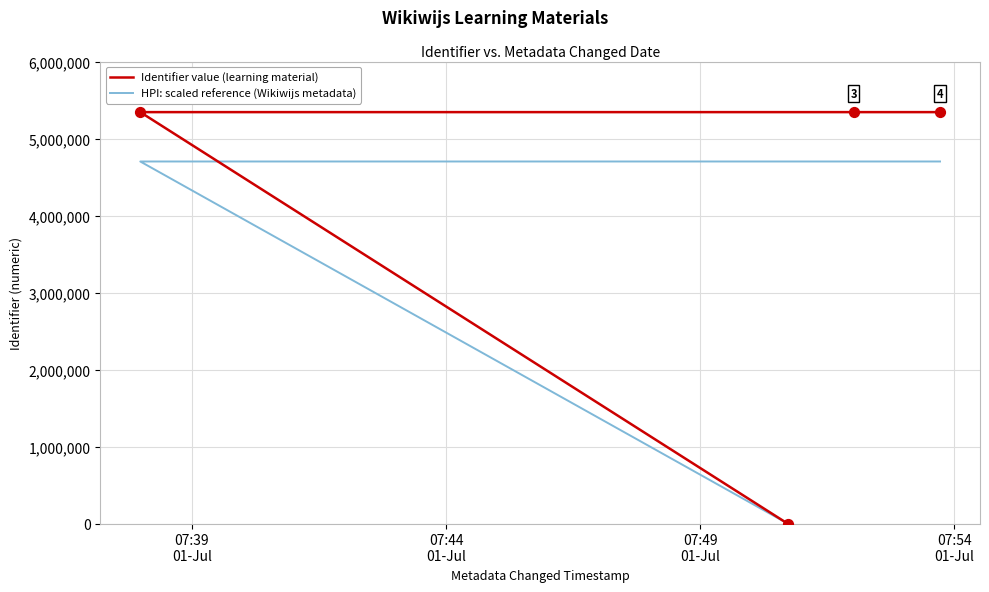

Is the value of HPI: scaled reference (Wikiwijs metadata) at 07:49
01-Jul greater than the value of Identifier value (learning material) at 07:49
01-Jul?

No